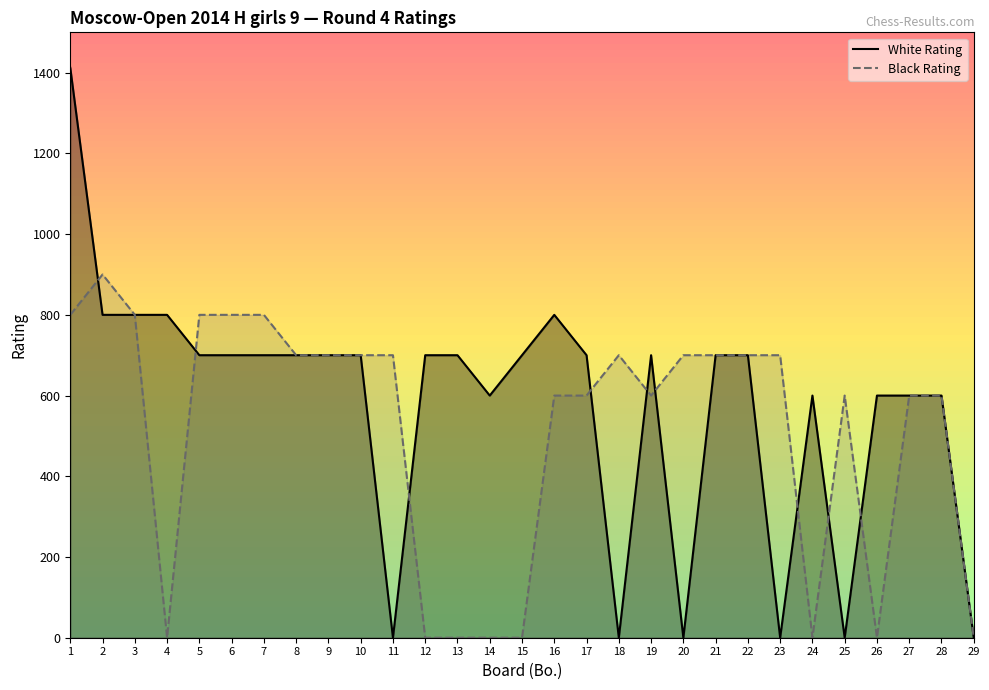

Between which two adjacent categories do White Rating and Black Rating first intersect?

1 and 2